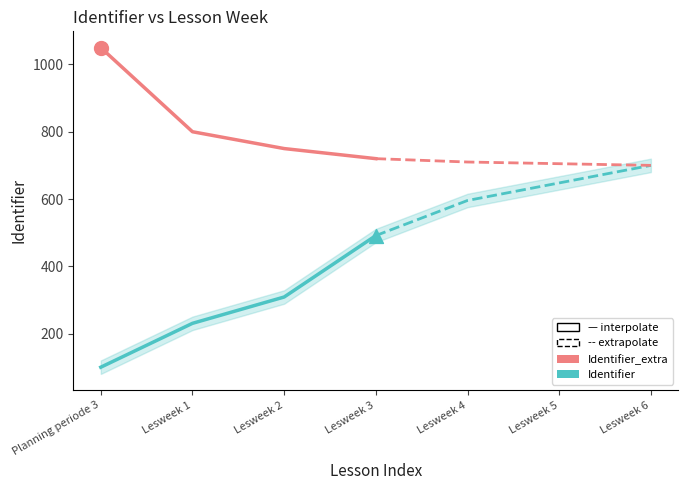

Which series contains the highest Y value?

Identifier_extra (interpolate)